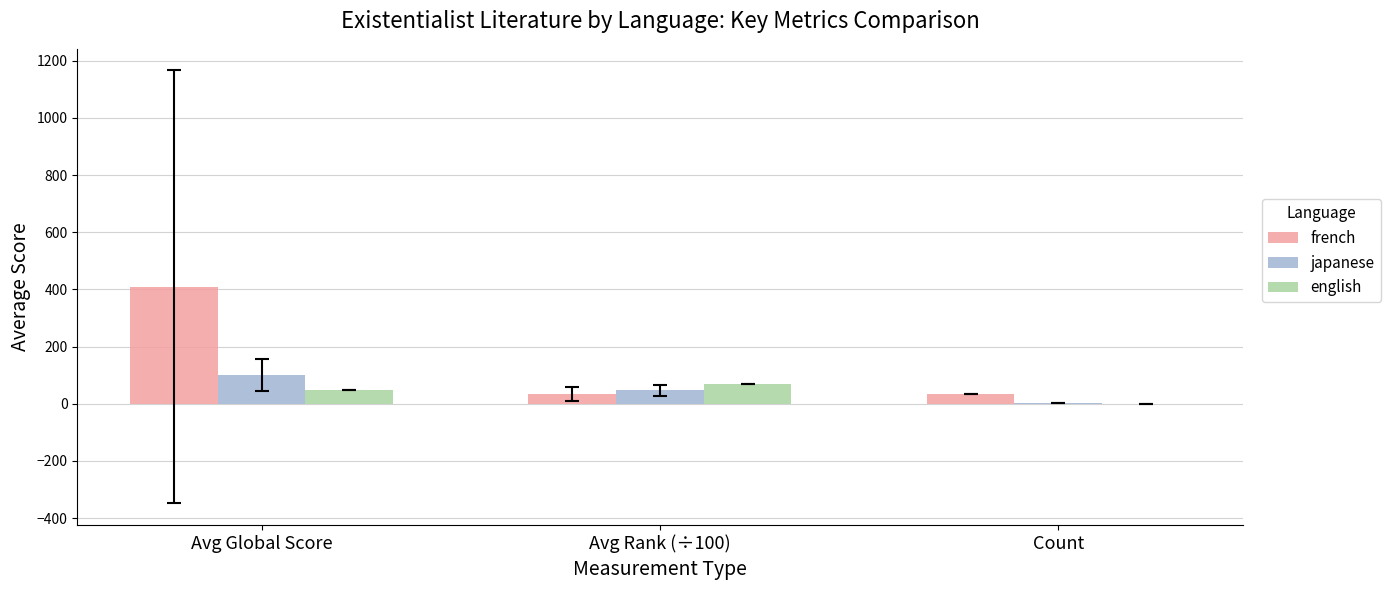

Which series has the widest spread of values?

french